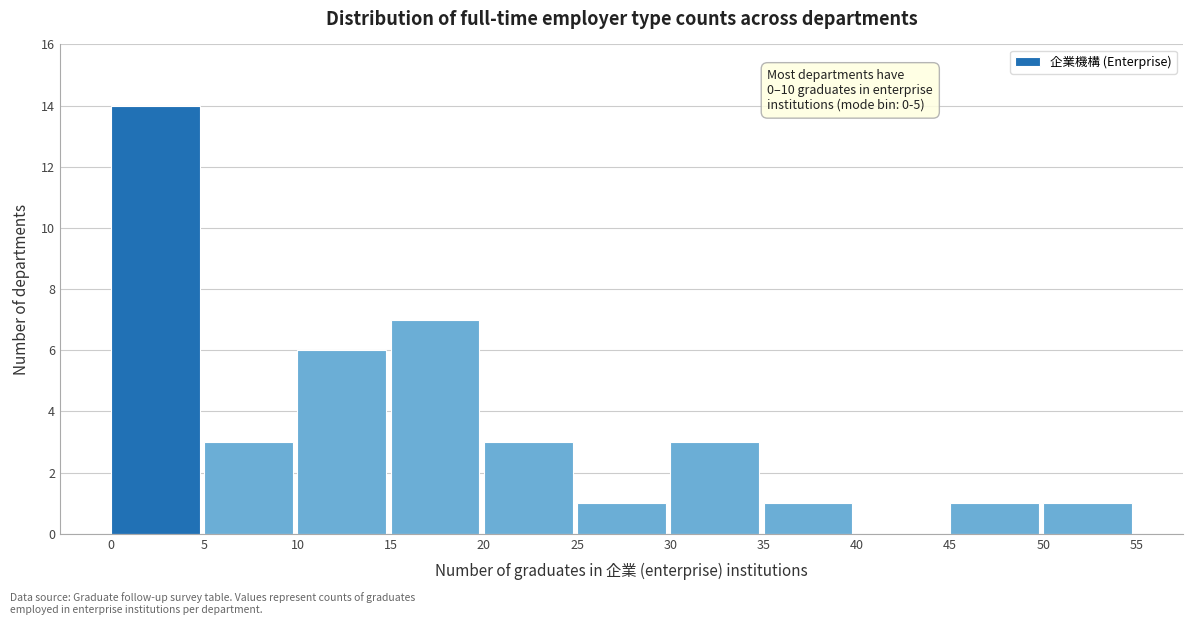

Which range on the x-axis has the tallest bar?

0 to 5